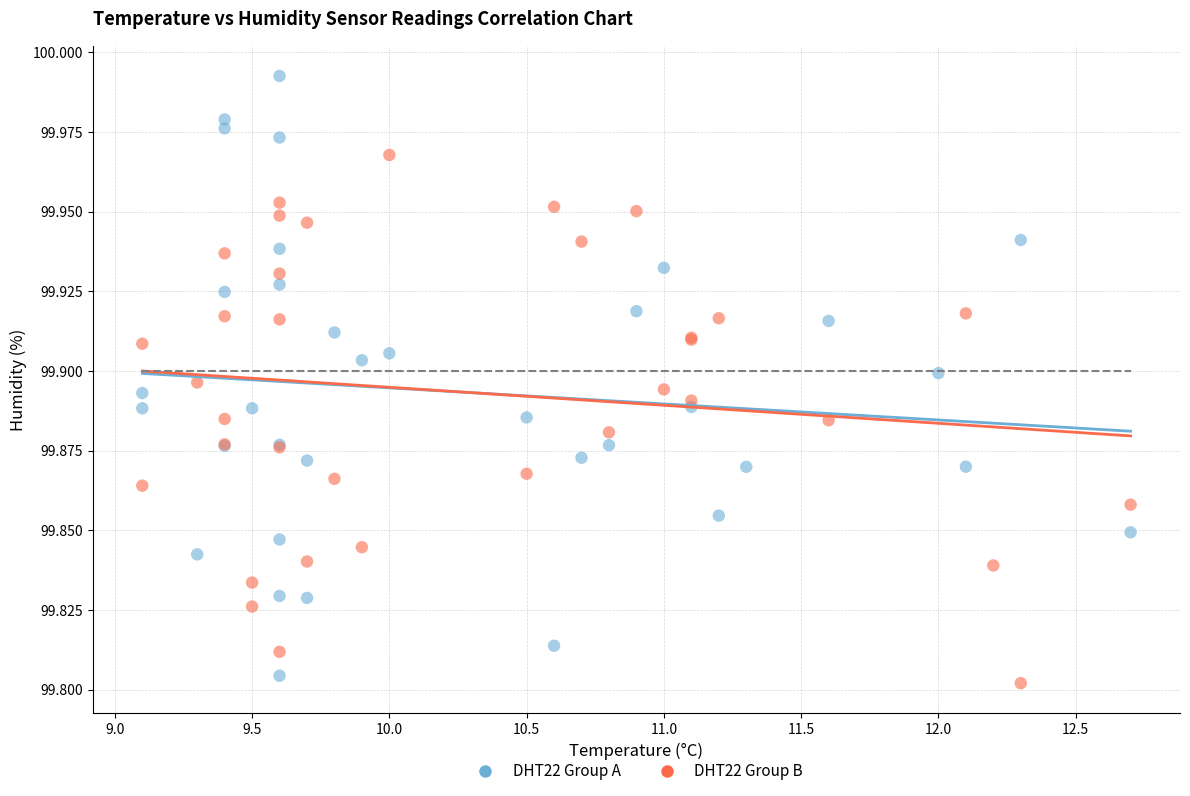

What are all the series names shown in the legend?

DHT22 Group A, DHT22 Group B